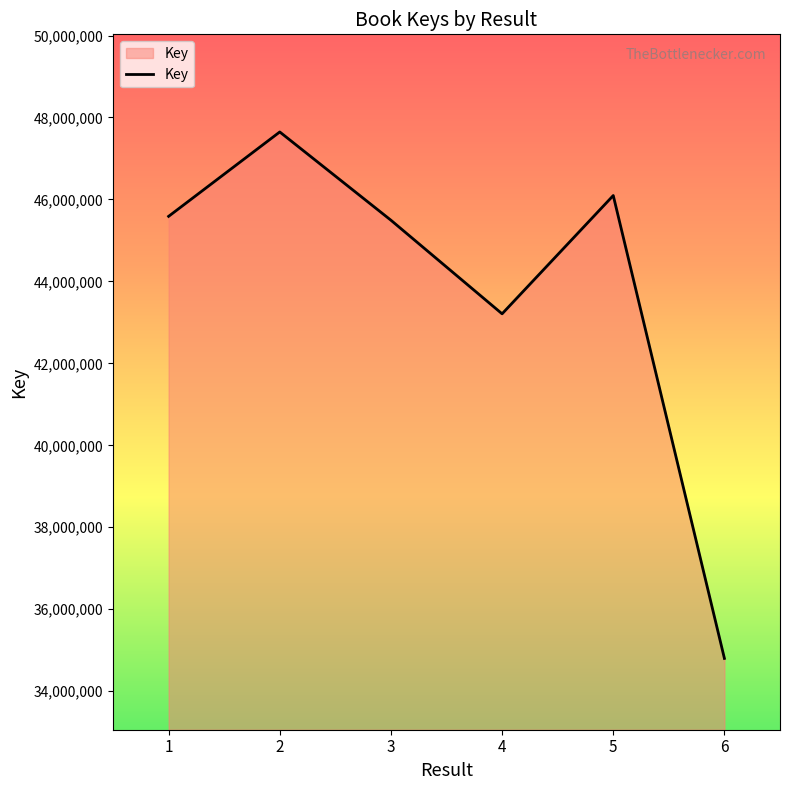

The value at 5 is 77254168. True or false?

False